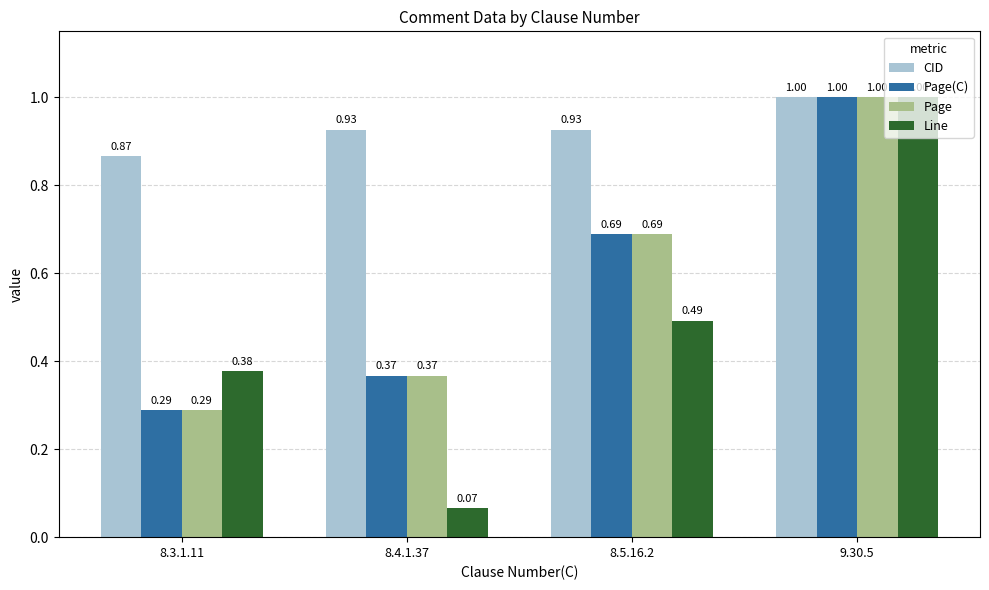

Does the chart contain any negative values?

No